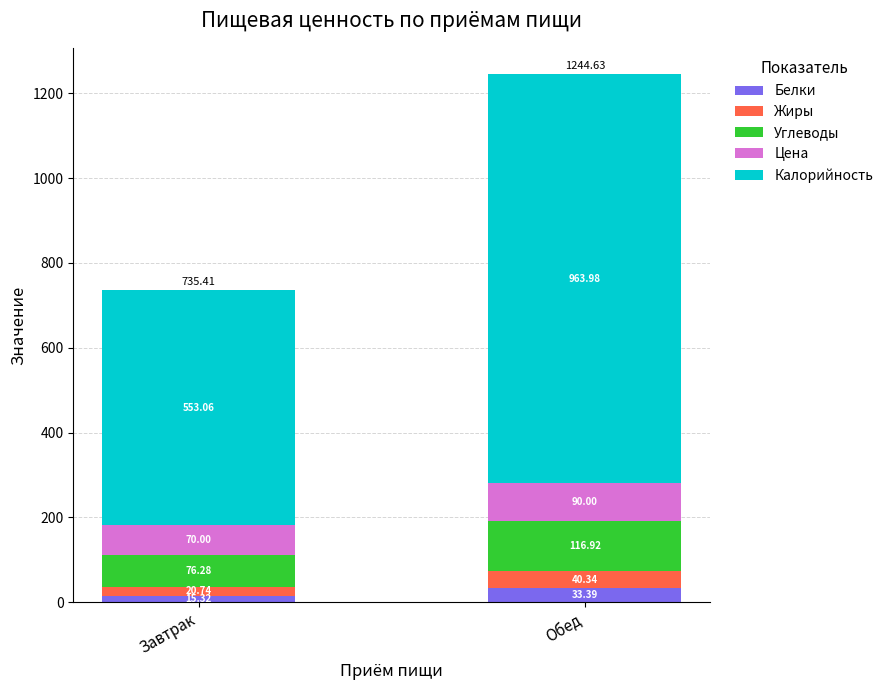

What is the sum of all Белки values?

48.7